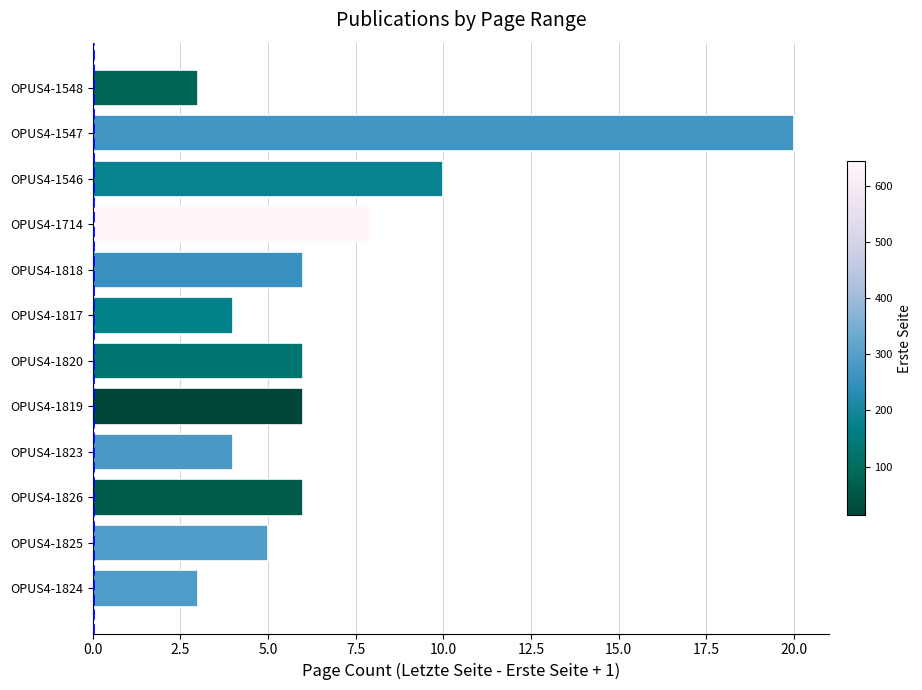

Reading bottom to top, list all the values displayed in this chart.

OPUS4-1824=3	OPUS4-1825=5	OPUS4-1826=6	OPUS4-1823=4	OPUS4-1819=6	OPUS4-1820=6	OPUS4-1817=4	OPUS4-1818=6	OPUS4-1714=8	OPUS4-1546=10	OPUS4-1547=20	OPUS4-1548=3